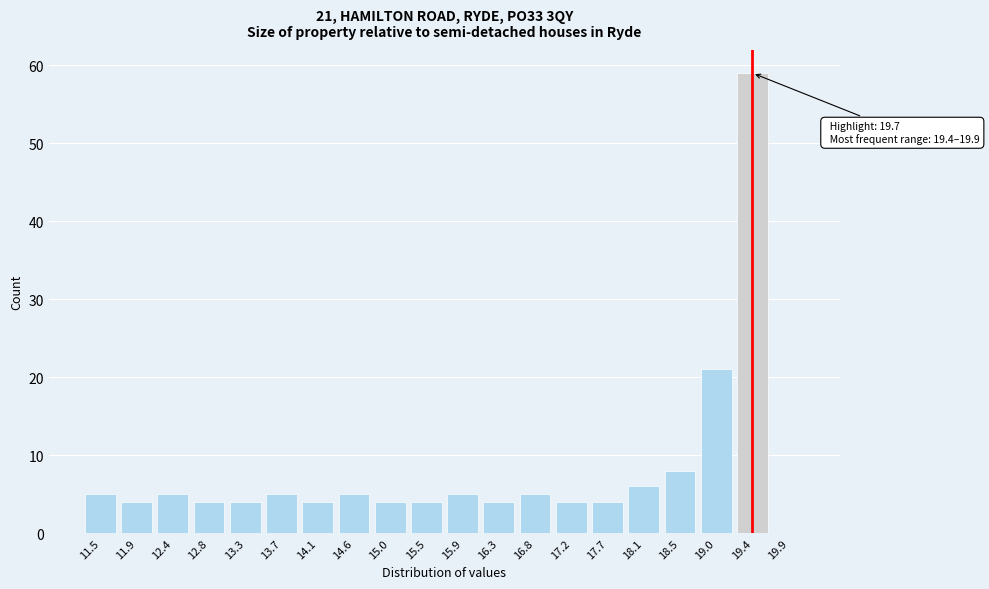

Reading right to left, extract all data points from this chart.

19.9=0	19.4=59	19.0=21	18.5=8	18.1=6	17.7=4	17.2=4	16.8=5	16.3=4	15.9=5	15.5=4	15.0=4	14.6=5	14.1=4	13.7=5	13.3=4	12.8=4	12.4=5	11.9=4	11.5=5